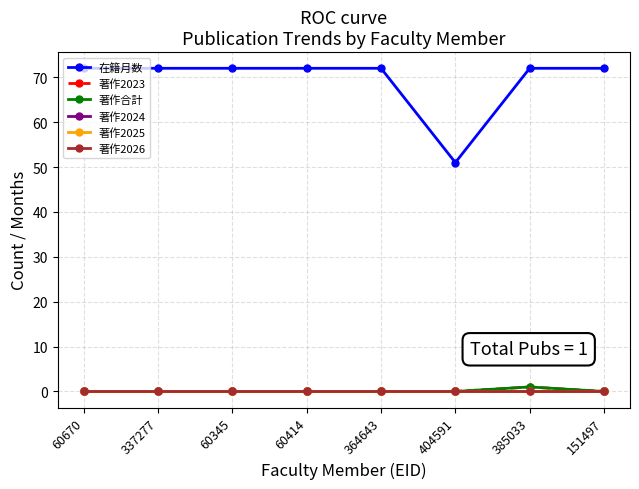

List the series in order of their peak value, highest first.

在籍月数, 著作2023, 著作合計, 著作2024, 著作2025, 著作2026